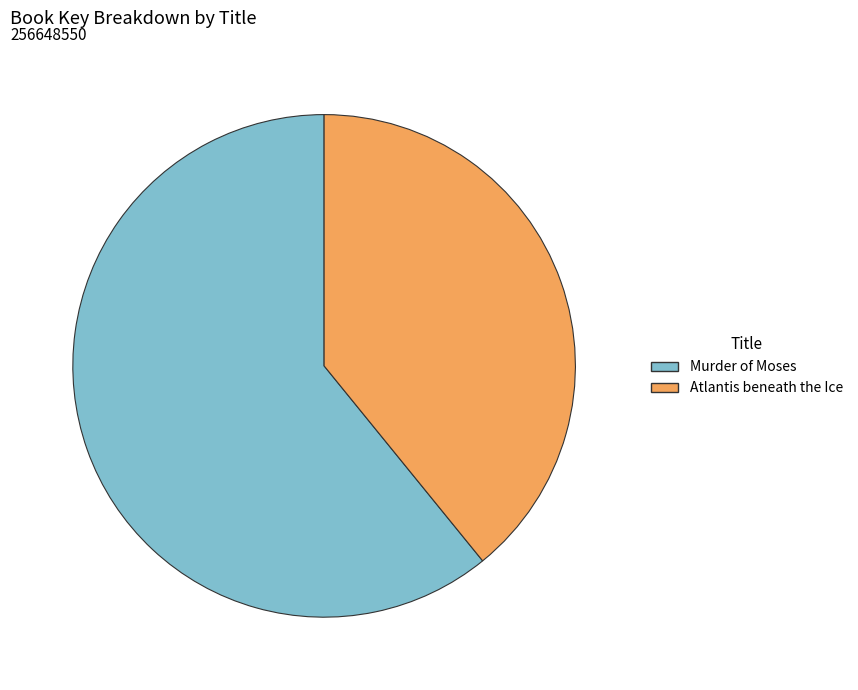

True or false: Murder of Moses accounts for 61% of the total.

True